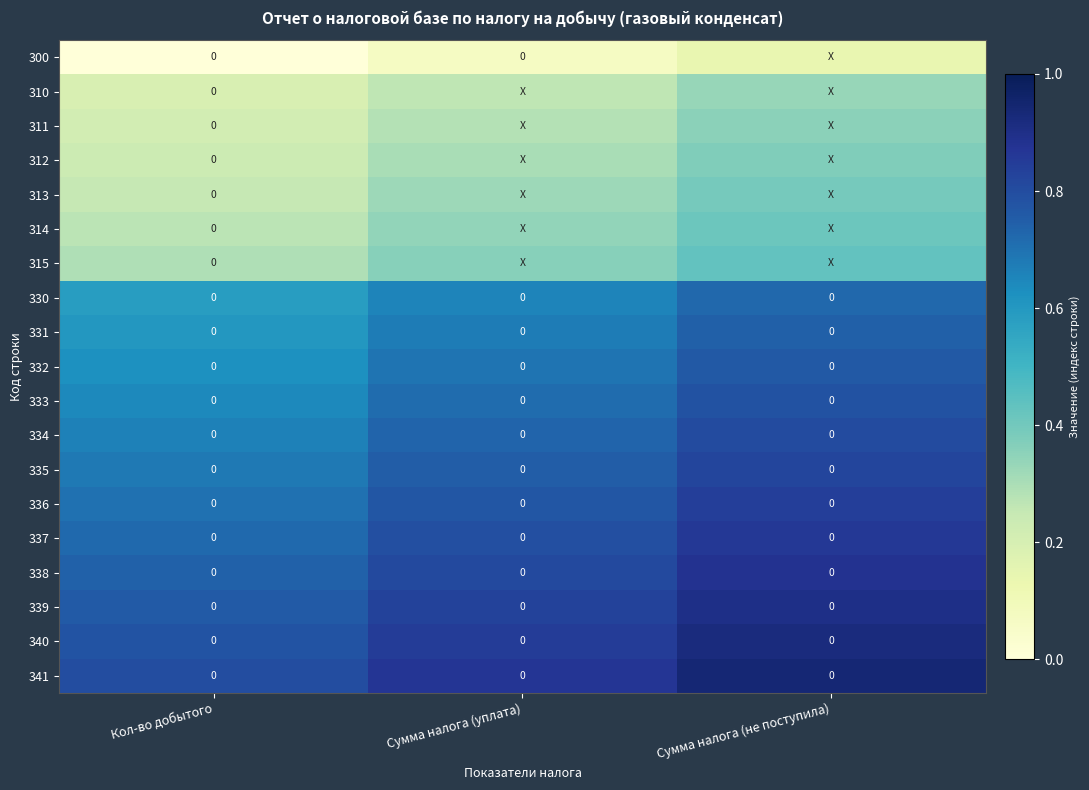

At which label is row_0 closest to 0?

Кол-во добытого